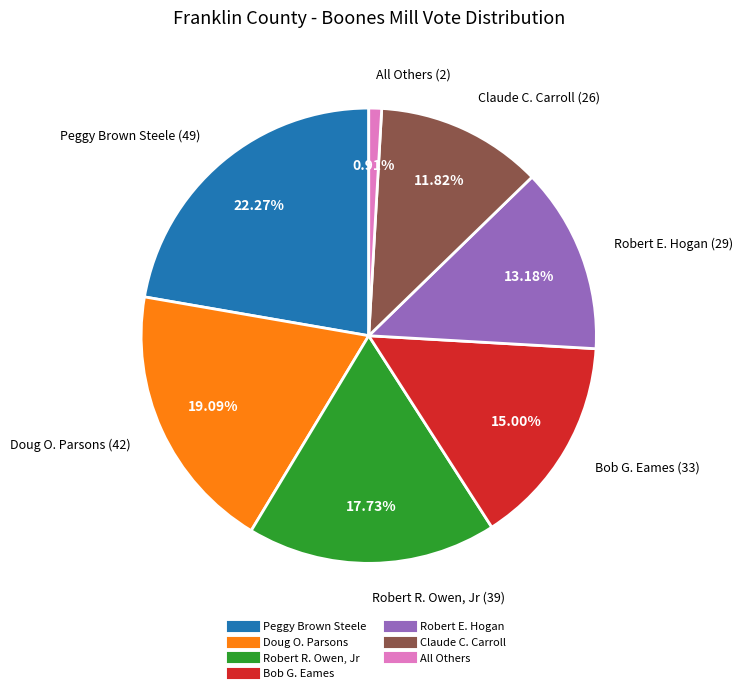

To the nearest percent, what percentage of the pie is Bob G. Eames?

15%